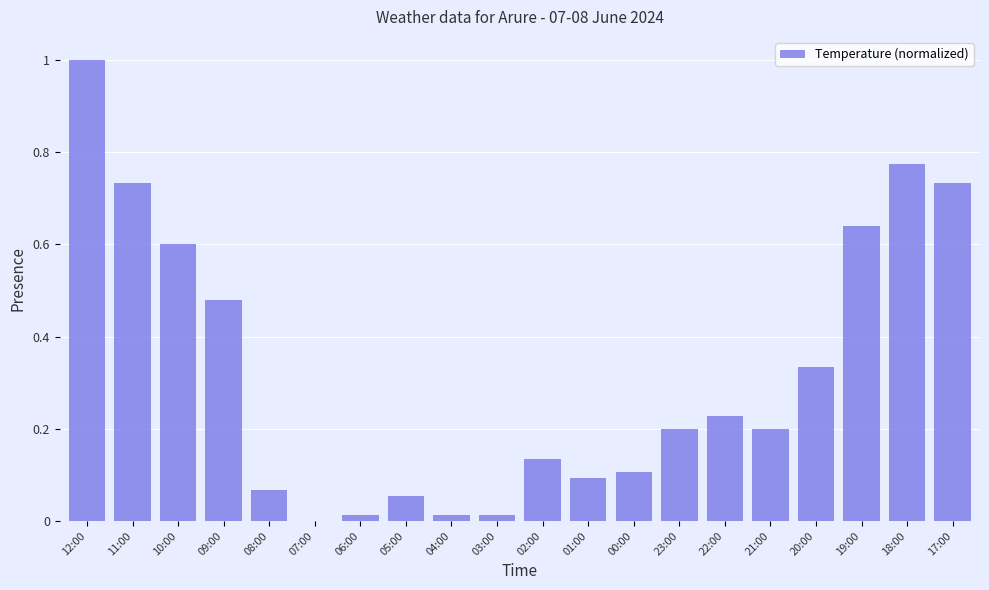

True or false: the data shows 0.3 at 19:00.

False